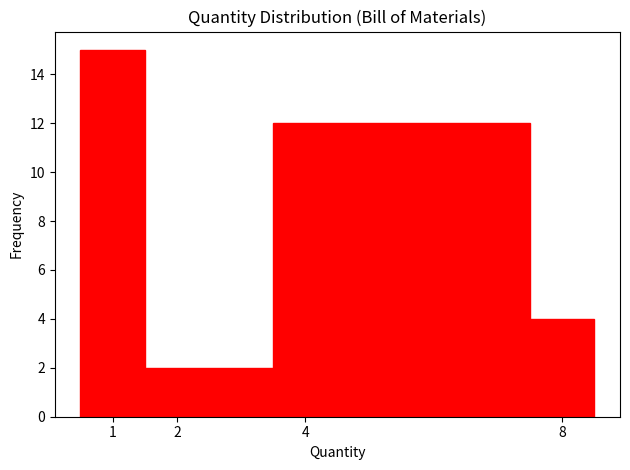

Reading left to right, list every bar in this chart as the range it spans on the x-axis followed by its height. The values are not printed on the chart, so give them approximately, as read against the axis.

0.5 to 1.5: 15
1.5 to 3.5: 2
3.5 to 7.5: 12
7.5 to 8.5: 4